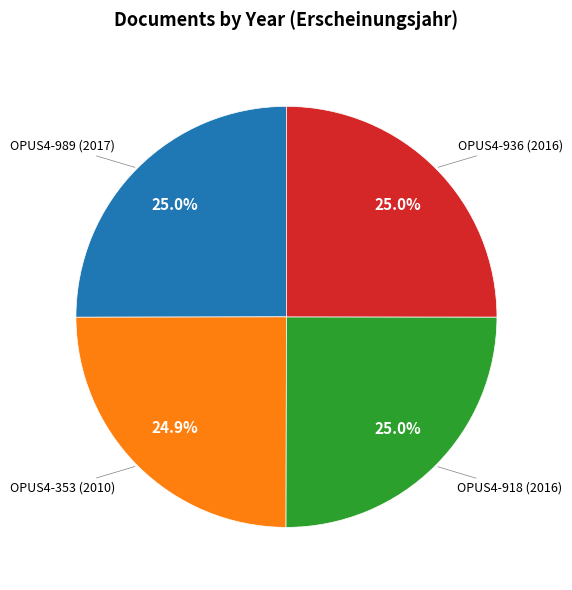

True or false: OPUS4-989 accounts for 25% of the total.

True